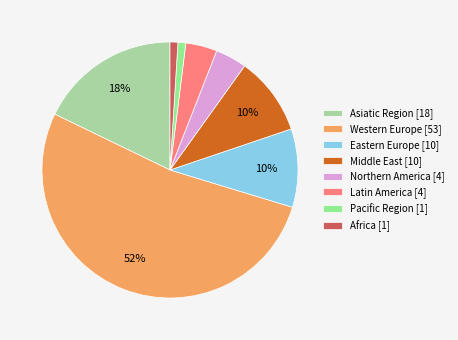

What percentage is the Asiatic Region slice, to the nearest percent?

18%